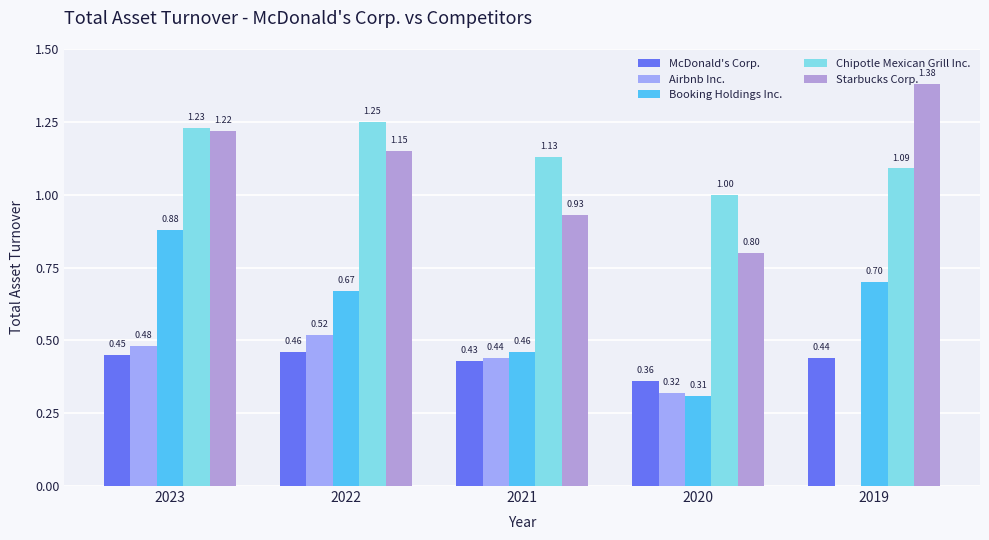

Rank the series at 2022 from lowest to highest value.

McDonald's Corp., Airbnb Inc., Booking Holdings Inc., Starbucks Corp., Chipotle Mexican Grill Inc.